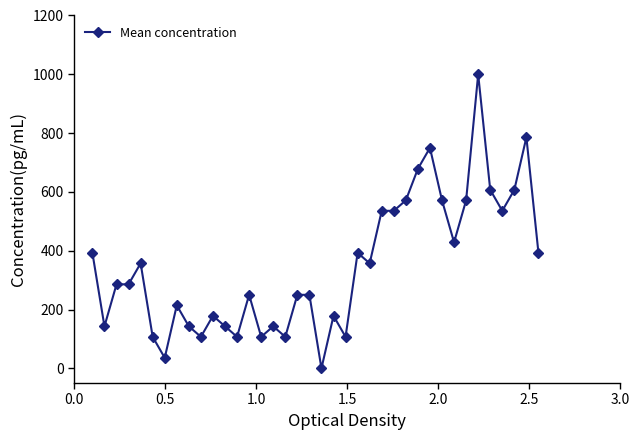

What is the average value?

347.7